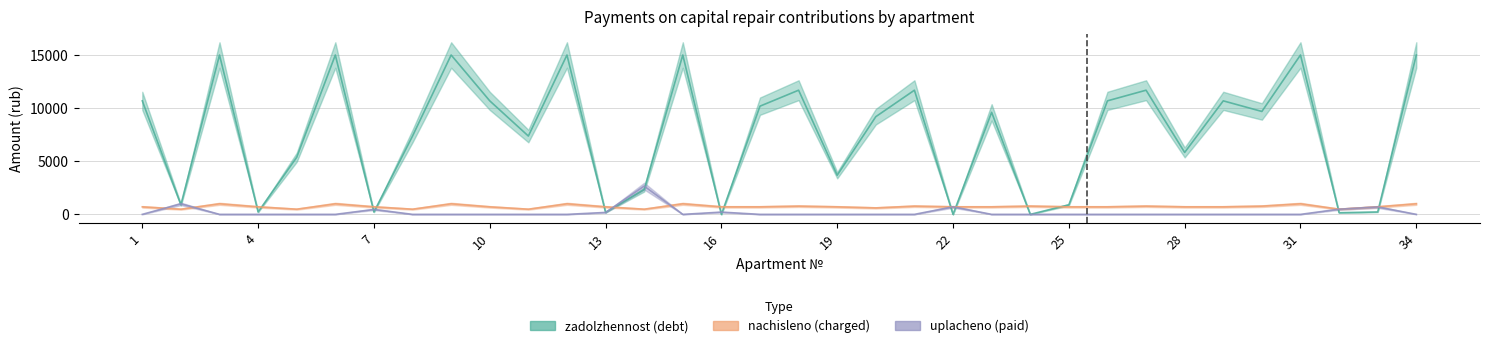

True or false: uplacheno and nachisleno cross at least once.

True